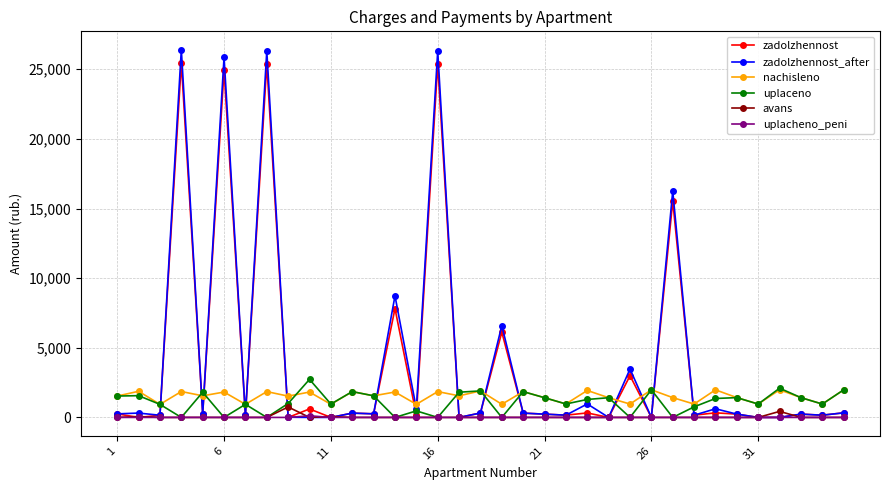

How many distinct data groups are displayed?

6